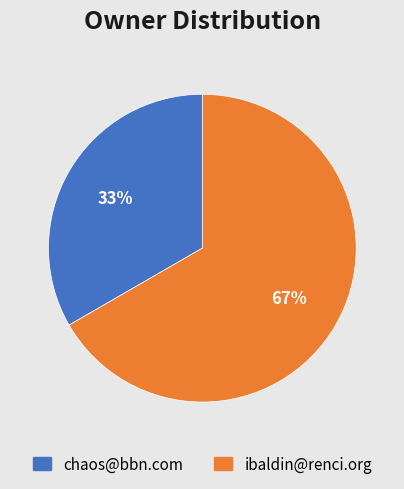

To the nearest percent, what is the average slice percentage?

50%